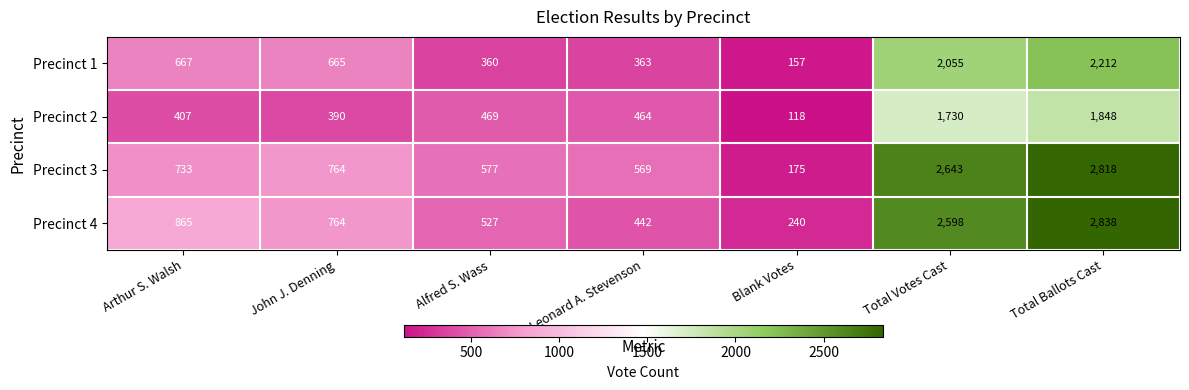

Where does the Precinct 1 series first go above 665?

Arthur S. Walsh